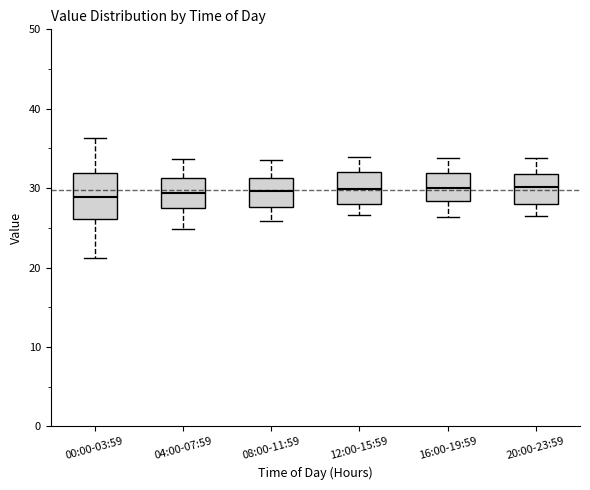

Reading left to right, read every box against the y-axis: the position of its median line, the range the box covers, and the ends of its whiskers. The values are not printed on the chart, so give them approximately, as read against the axis.

00:00-03:59: median 29, box 26 to 32, whiskers 21 to 36
04:00-07:59: median 29, box 27 to 31, whiskers 25 to 34
08:00-11:59: median 30, box 28 to 31, whiskers 26 to 34
12:00-15:59: median 30, box 28 to 32, whiskers 27 to 34
16:00-19:59: median 30, box 28 to 32, whiskers 26 to 34
20:00-23:59: median 30, box 28 to 32, whiskers 27 to 34